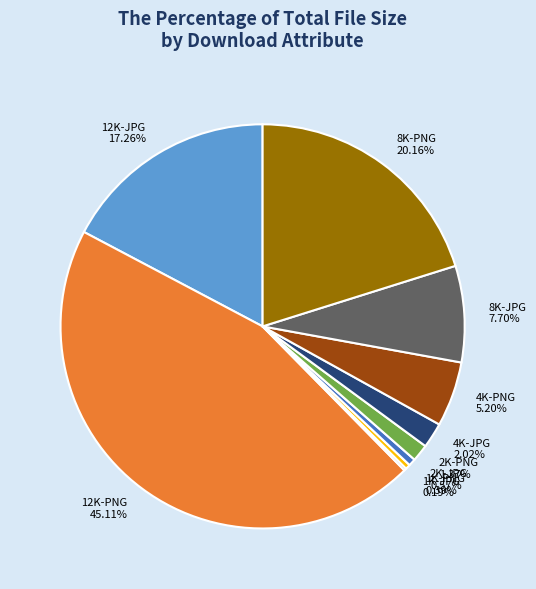

To the nearest percent, what is the difference between the 2K-JPG and 4K-PNG slice percentages?

5%